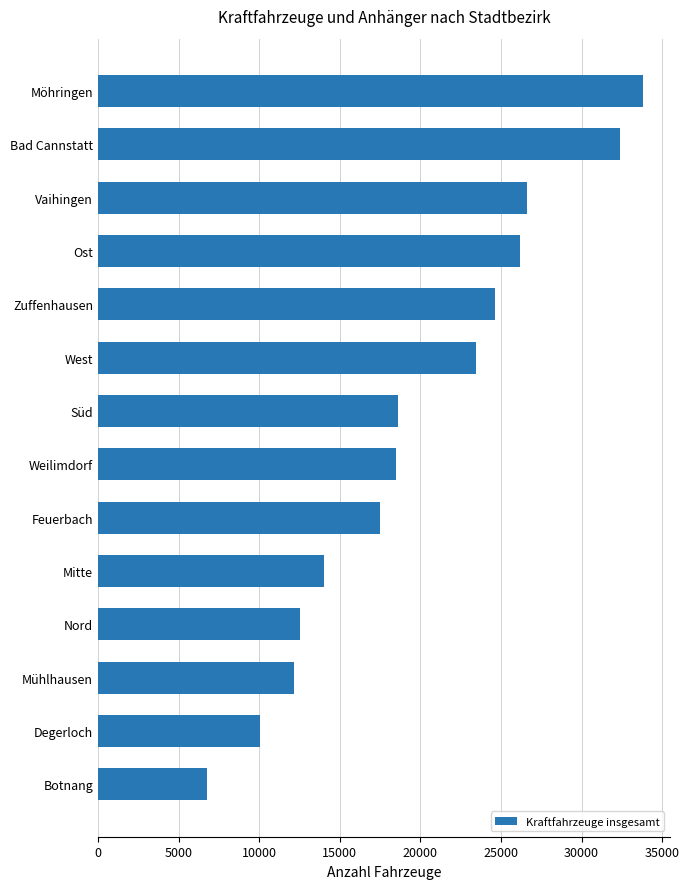

Are the bars horizontal?

Yes